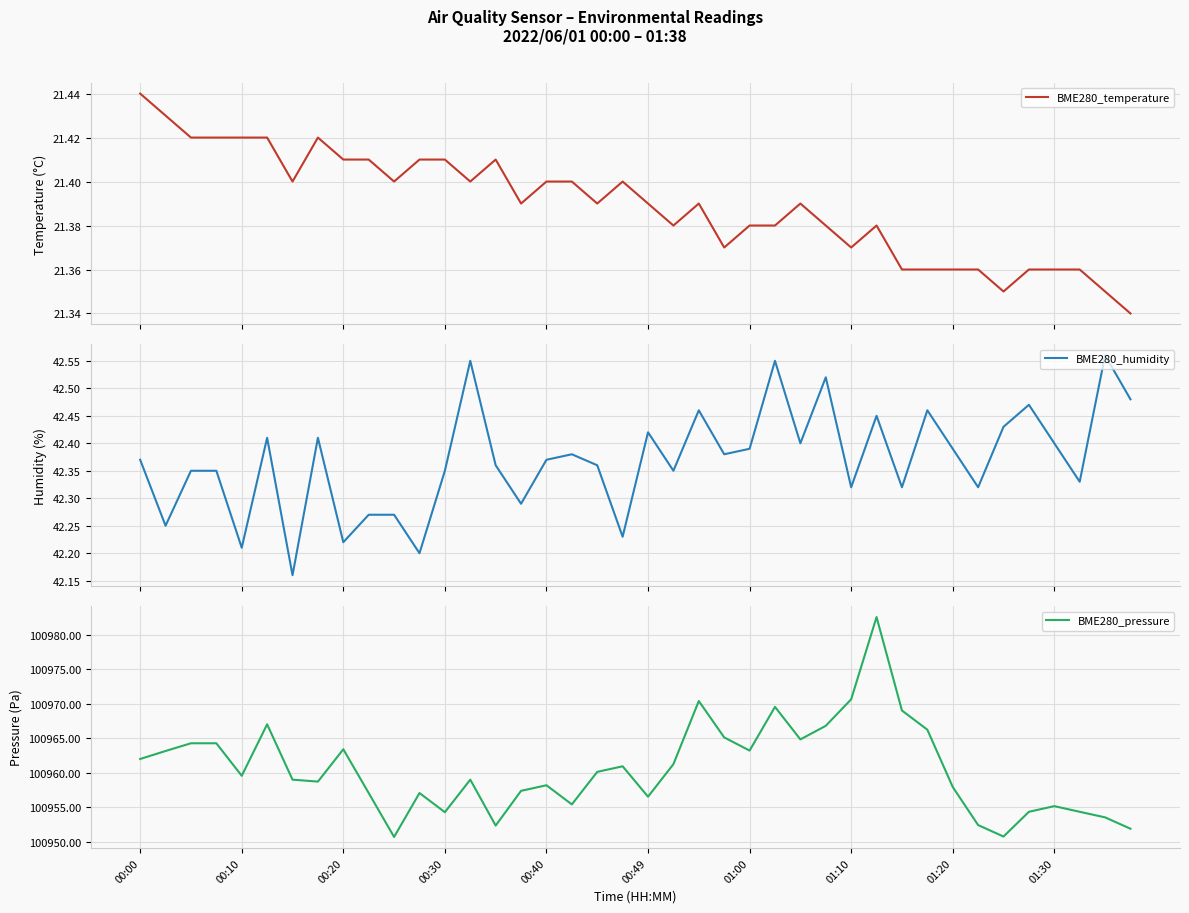

Reading left to right, extract all data points from this chart.

BME280_temperature: 21.4	21.4	21.4	21.4	21.4	21.4	21.4	21.4	21.4	21.4	21.4	21.4	21.4	21.4	21.4	21.4	21.4	21.4	21.4	21.4	21.4	21.4	21.4	21.4	21.4	21.4	21.4	21.4	21.4	21.4	21.4	21.4	21.4	21.4	21.4	21.4	21.4	21.4	21.4	21.3
BME280_humidity: 42.4	42.2	42.4	42.4	42.2	42.4	42.2	42.4	42.2	42.3	42.3	42.2	42.4	42.5	42.4	42.3	42.4	42.4	42.4	42.2	42.4	42.4	42.5	42.4	42.4	42.5	42.4	42.5	42.3	42.5	42.3	42.5	42.4	42.3	42.4	42.5	42.4	42.3	42.6	42.5
BME280_pressure: 100962.0	100963.2	100964.3	100964.3	100959.6	100967.0	100959.0	100958.7	100963.4	100957.1	100950.7	100957.1	100954.3	100959.0	100952.3	100957.4	100958.2	100955.4	100960.1	100960.9	100956.5	100961.2	100970.4	100965.1	100963.2	100969.6	100964.8	100966.8	100970.7	100982.6	100969.0	100966.2	100957.9	100952.4	100950.8	100954.3	100955.2	100954.3	100953.5	100951.9